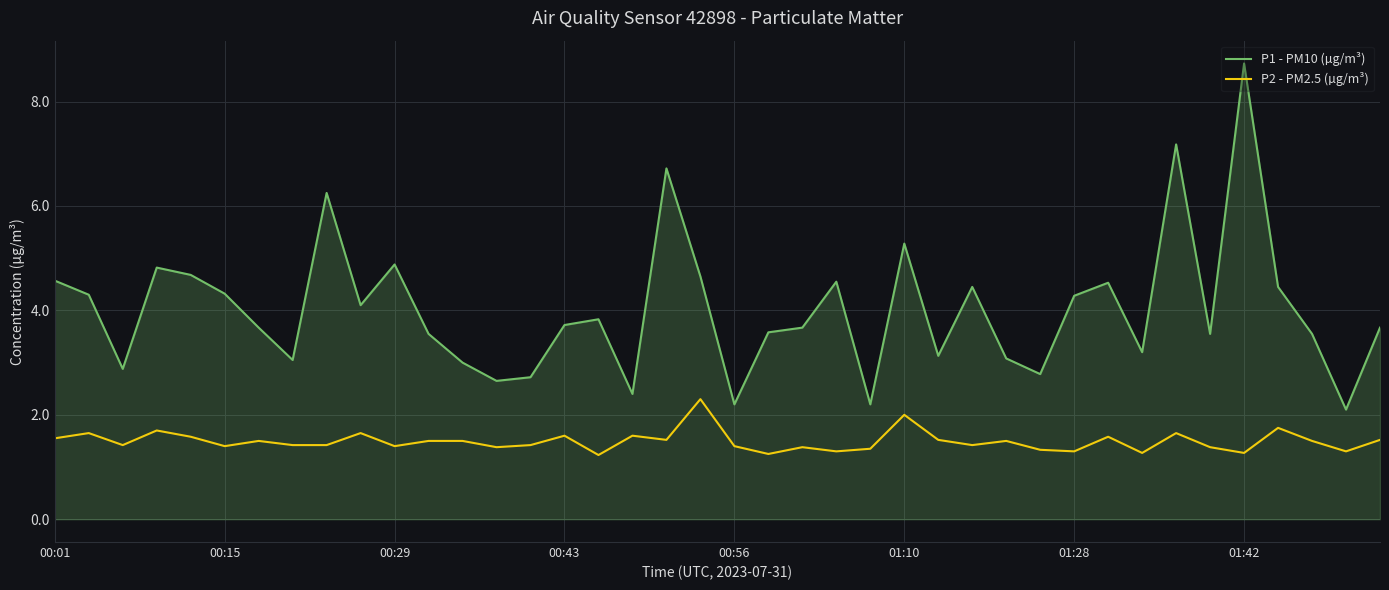

List the series in order of their overall mean, highest first.

P1 - PM10 (µg/m³), P2 - PM2.5 (µg/m³)